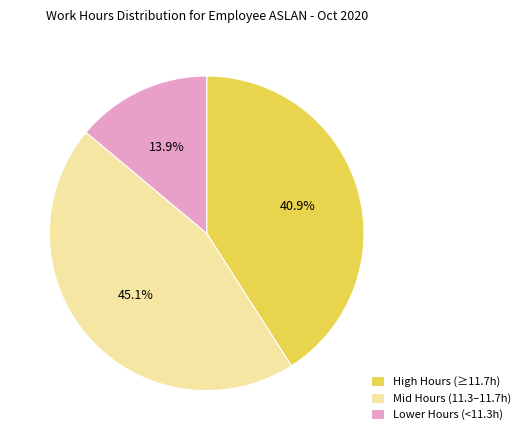

Is Mid Hours (11.3–11.7h) the majority of the pie?

No